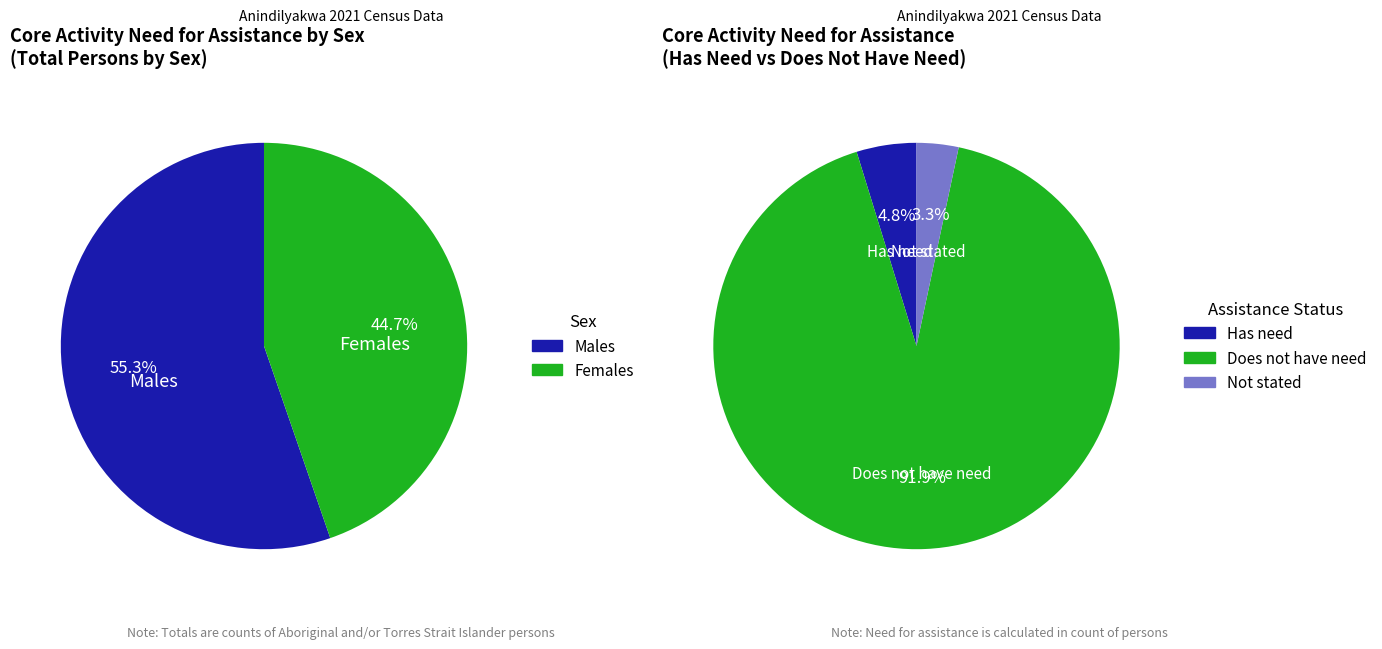

Do Males and Females together represent more than half of the pie?

Yes